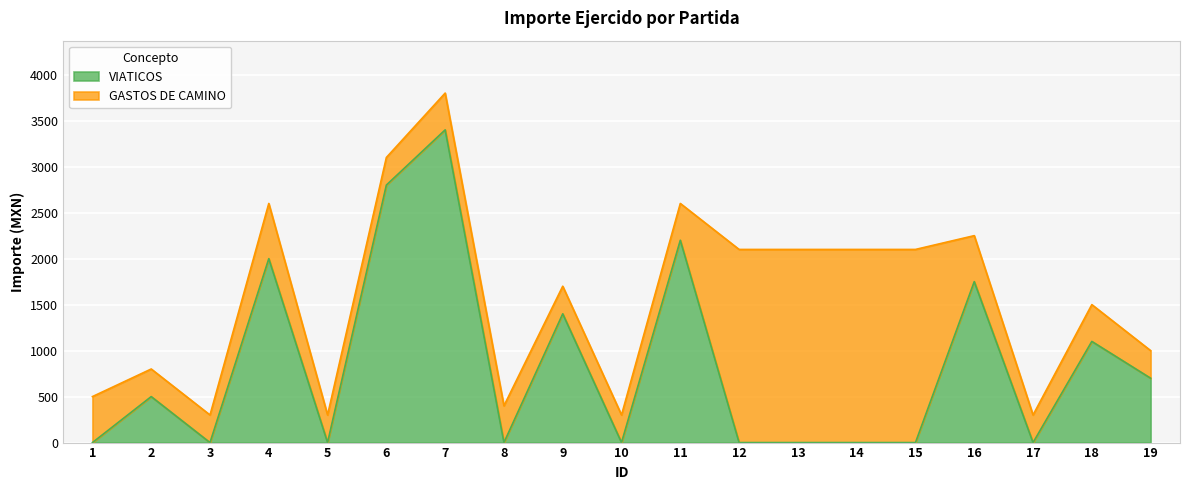

True or false: the data shows 1750 at 16.

True